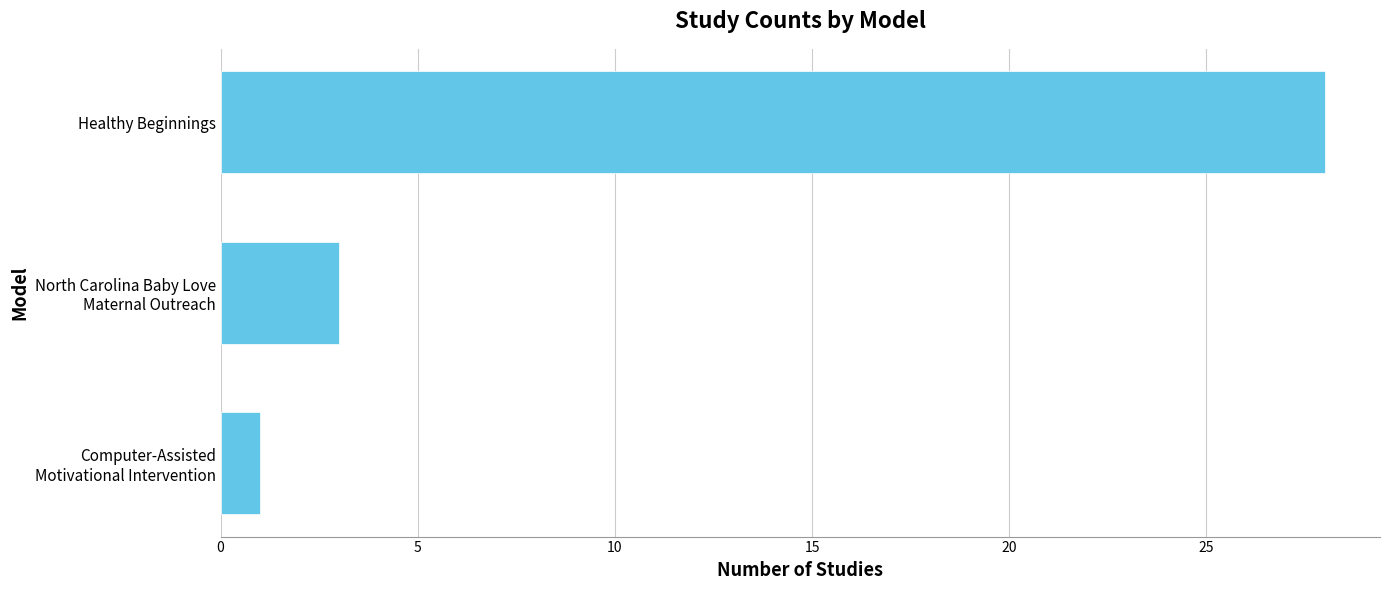

Rank the categories by value from lowest to highest.

Computer-Assisted
Motivational Intervention, North Carolina Baby Love
Maternal Outreach, Healthy Beginnings